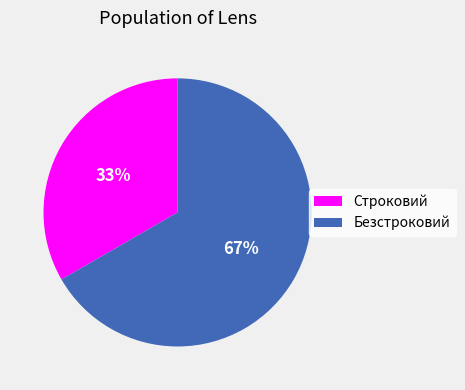

Is Строковий the majority of the pie?

No